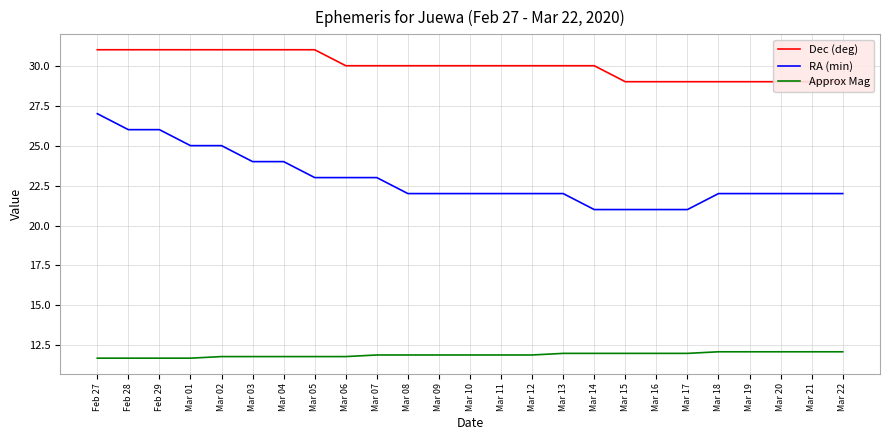

Is it true that RA (min) equals 39.2 at Mar 06?

False